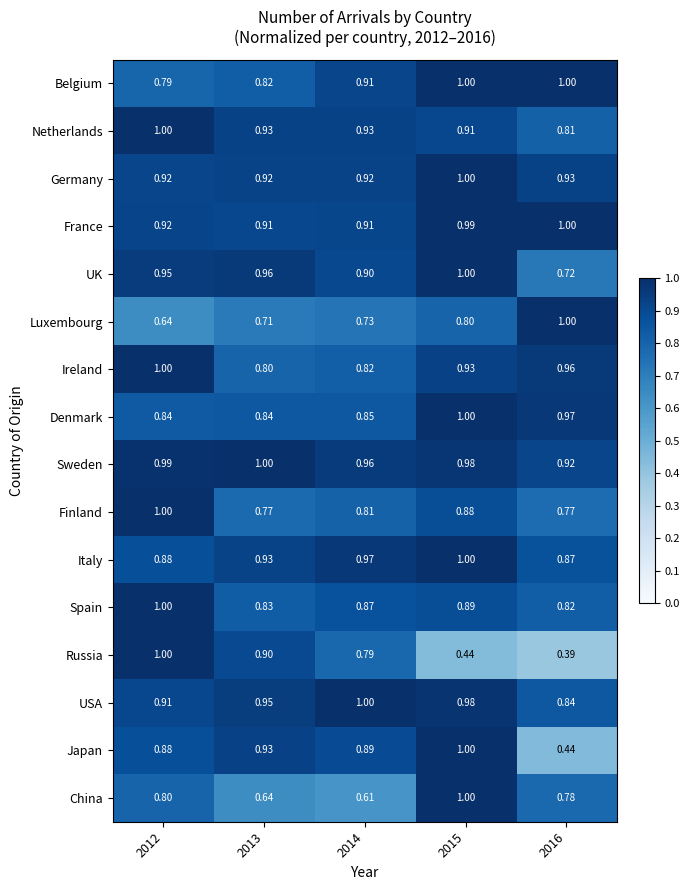

Which series has the widest spread of values?

Russia